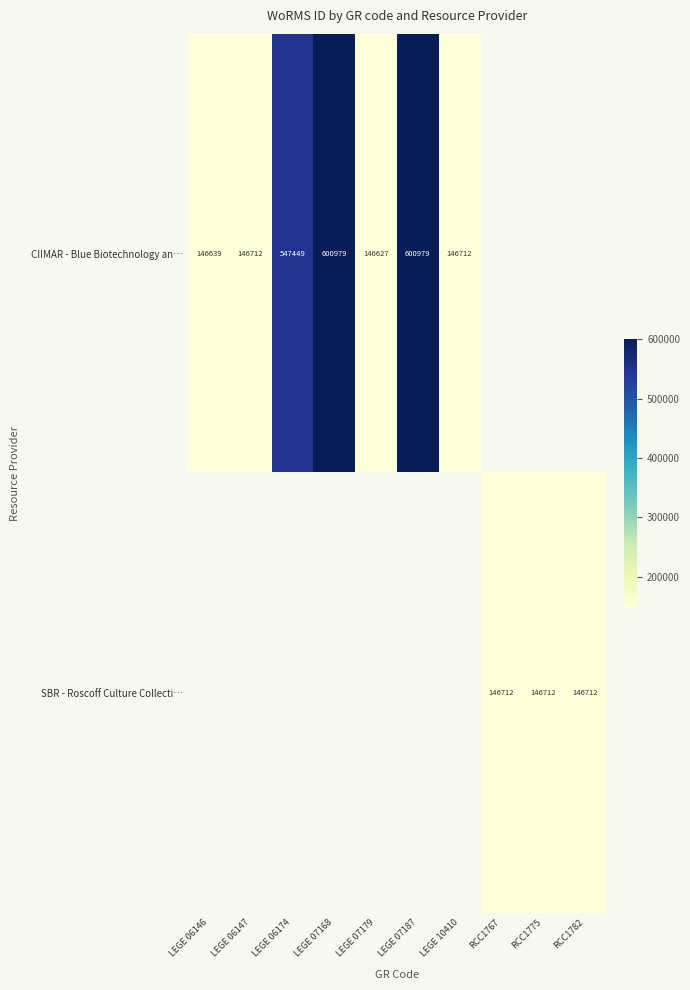

At how many categories does at least one series exceed 441289?

3